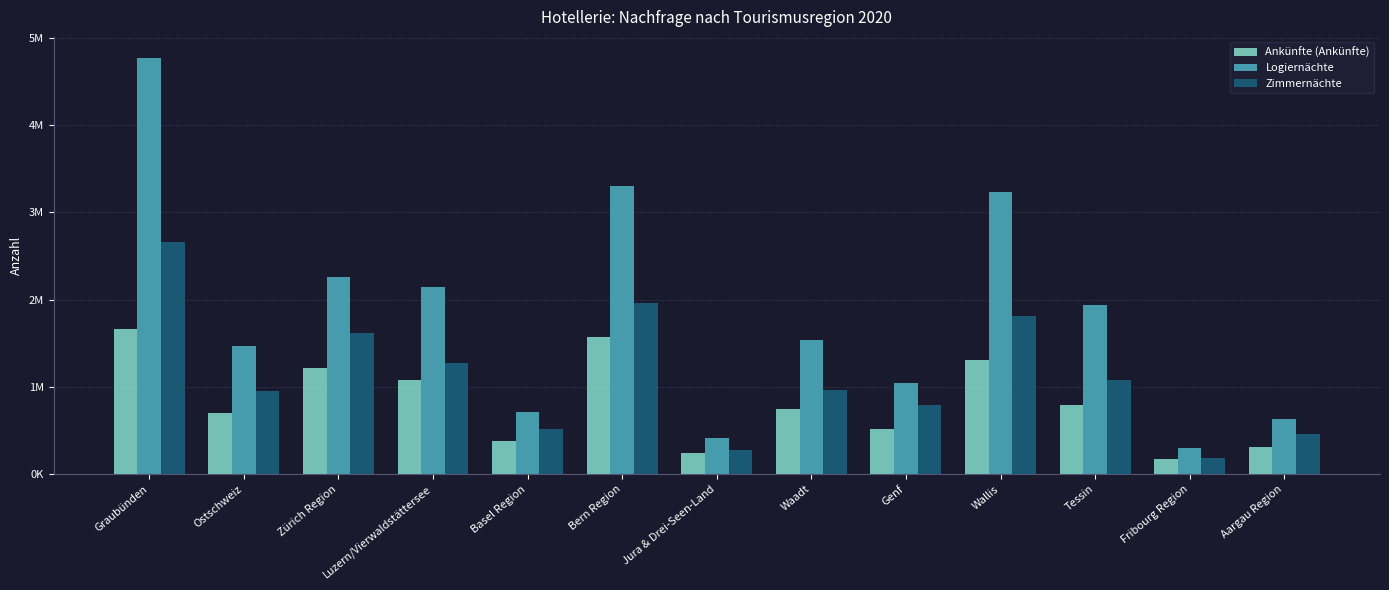

What is the difference between the maximum and minimum values in the Ankünfte (Ankünfte) series?

1486078